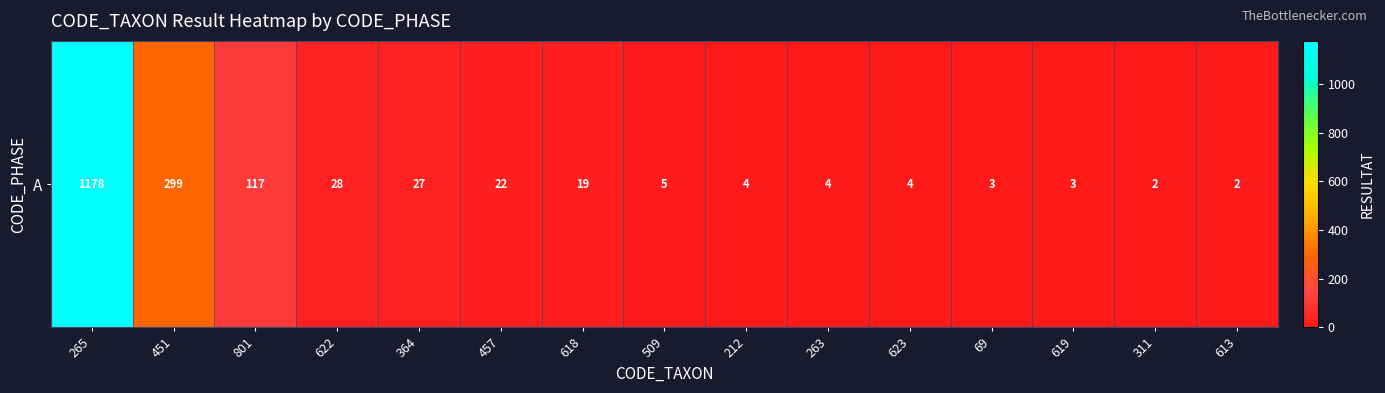

What is the difference between the maximum and minimum values?

1176